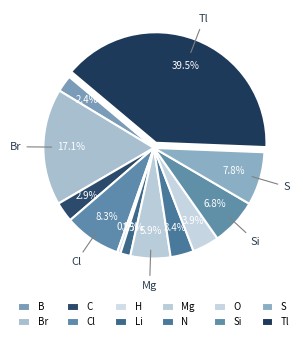

How many slices are in this pie chart?

12